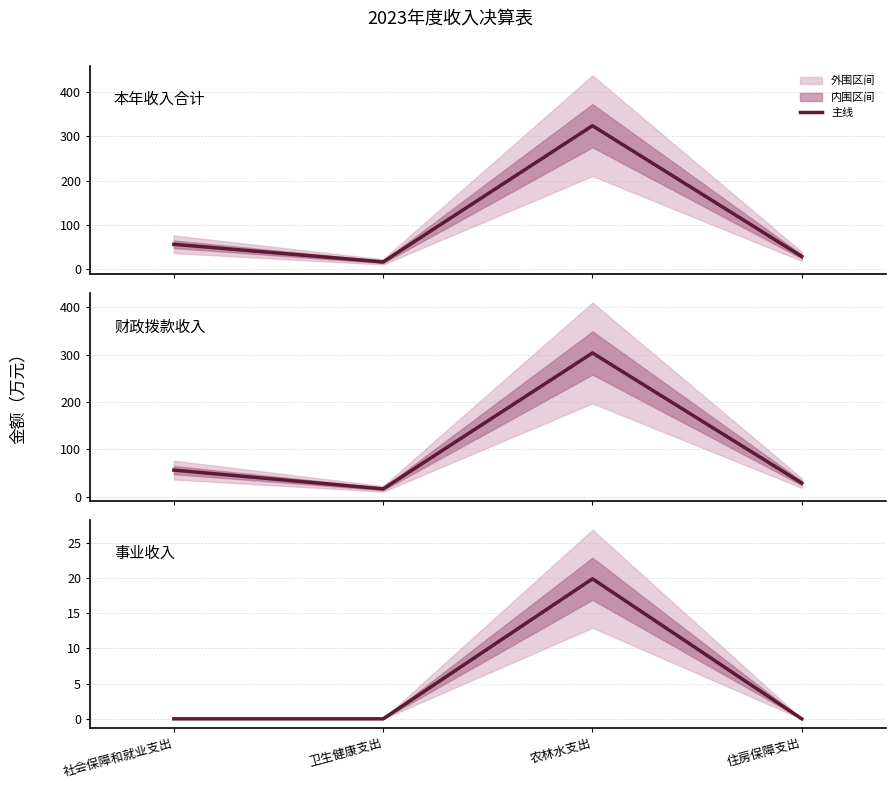

Where is the first local maximum for 事业收入?

农林水支出